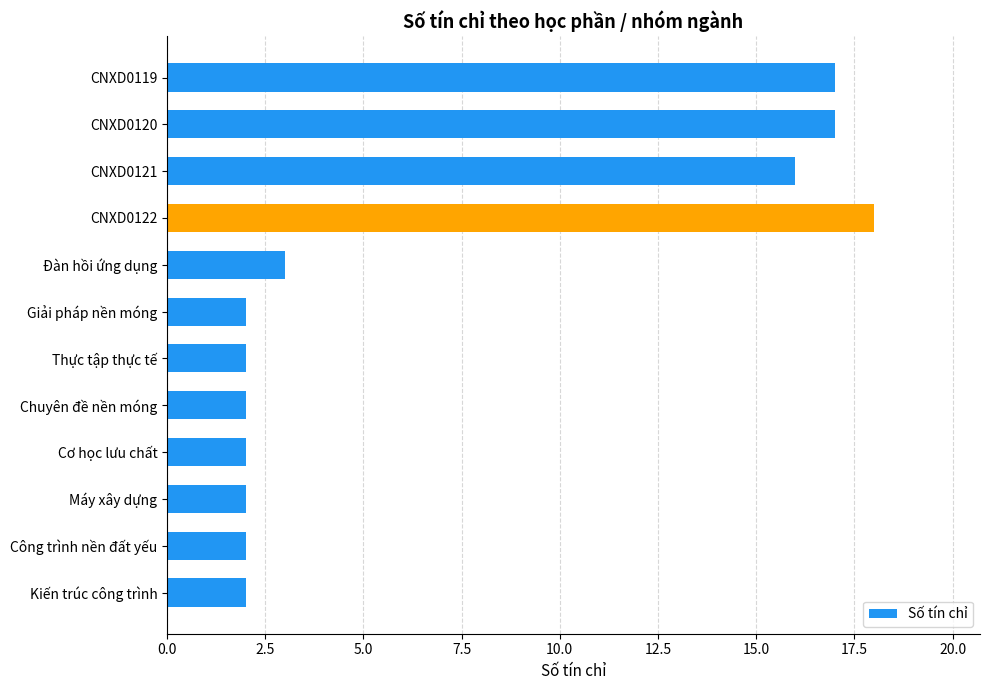

What is the maximum value shown in the chart?

18